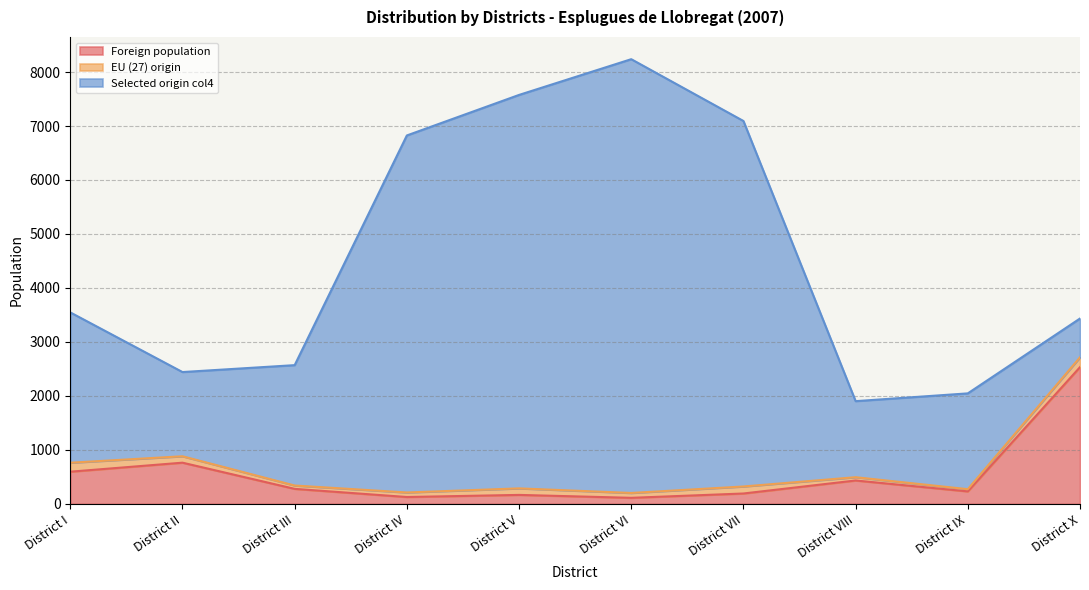

Reading left to right, what are all the values shown in this chart?

Foreign population: 596	763	278	127	166	112	192	433	231	2533
EU (27) origin: 166	119	62	84	121	90	130	61	41	182
Selected origin col4: 2785	1560	2230	6614	7289	8036	6771	1409	1775	719